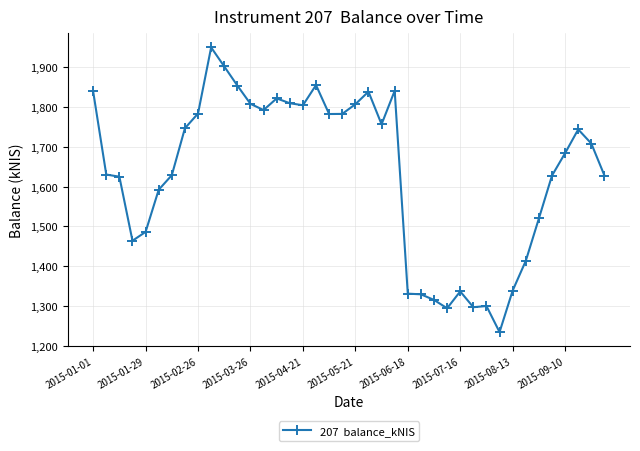

What is the average value?

1632.4